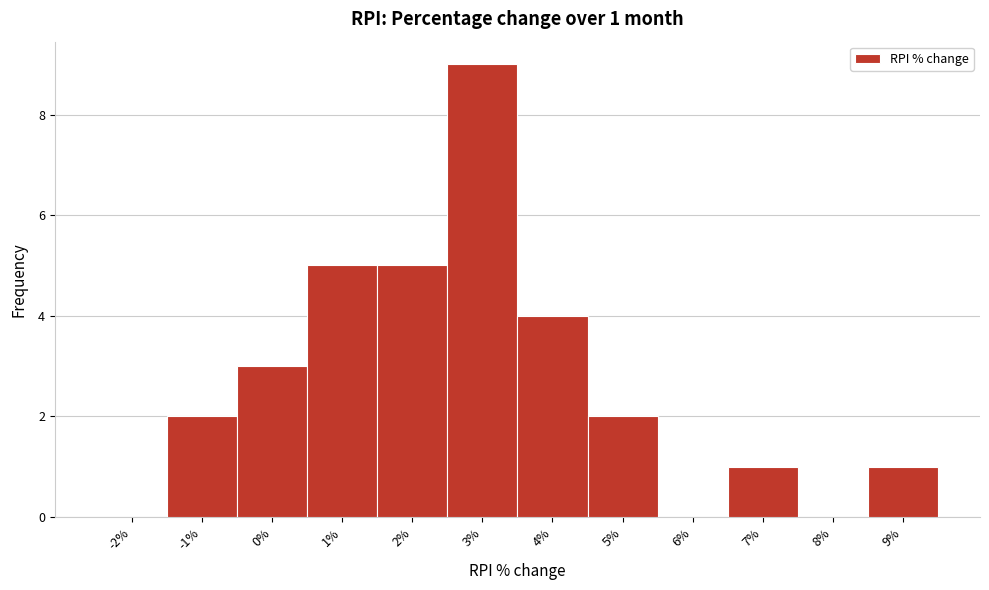

Reading left to right, what are all the values shown in this chart?

-2%=0	-1%=2	0%=3	1%=5	2%=5	3%=9	4%=4	5%=2	6%=0	7%=1	8%=0	9%=1